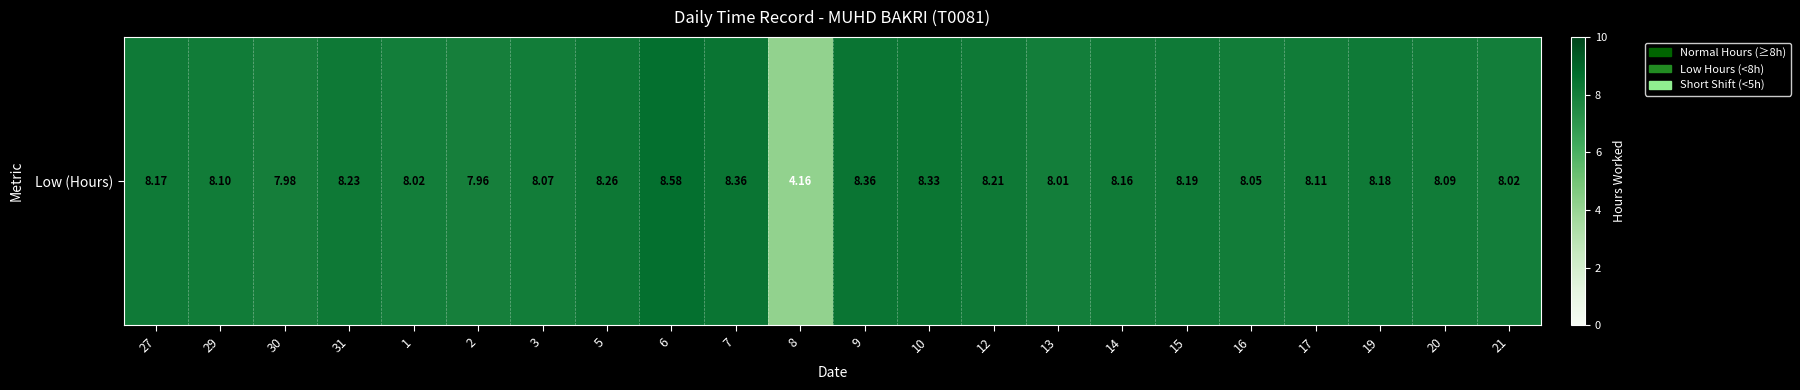

Reading right to left, transcribe all the data shown in this chart.

8.0	8.1	8.2	8.1	8.1	8.2	8.2	8.0	8.2	8.3	8.4	4.2	8.4	8.6	8.3	8.1	8.0	8.0	8.2	8.0	8.1	8.2